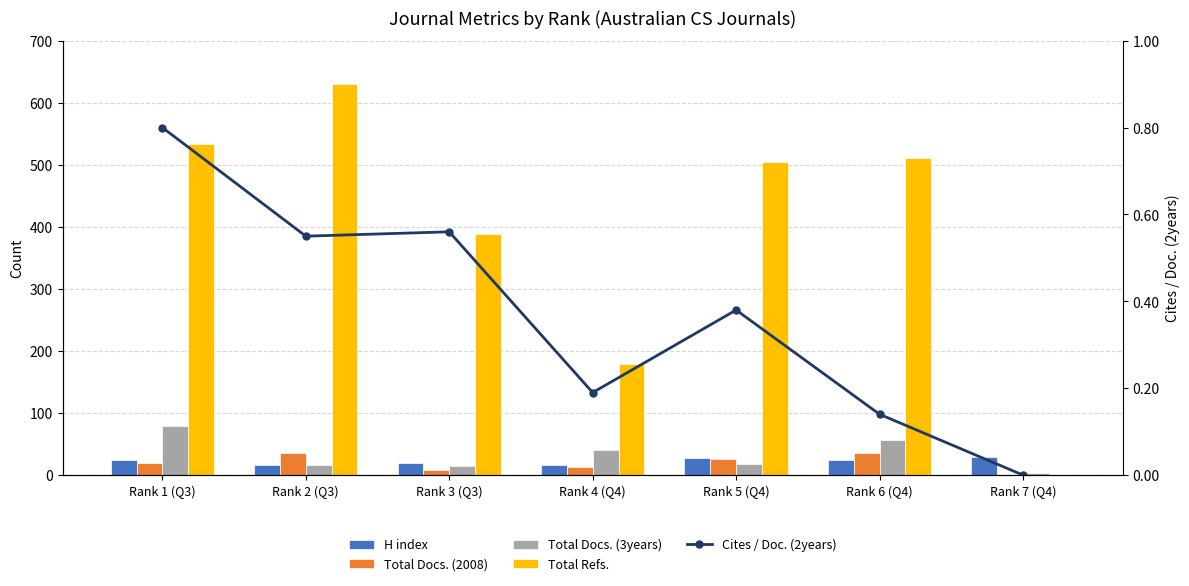

The Total Refs. series shows 630.0 at Rank 2 (Q3). True or false?

True